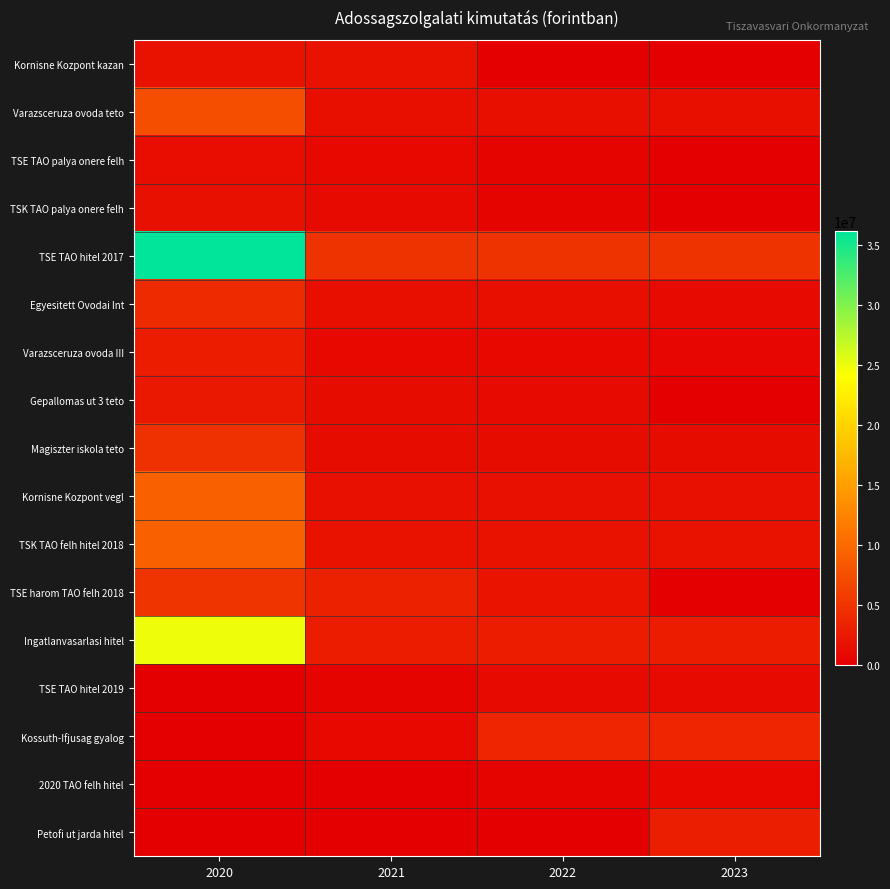

At which category is the sum across all series the highest?

2020